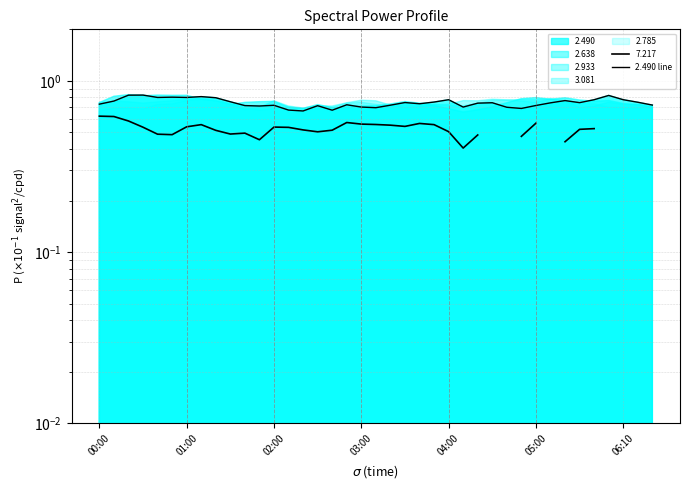

What is the value of the 7th point from the left?

0.8